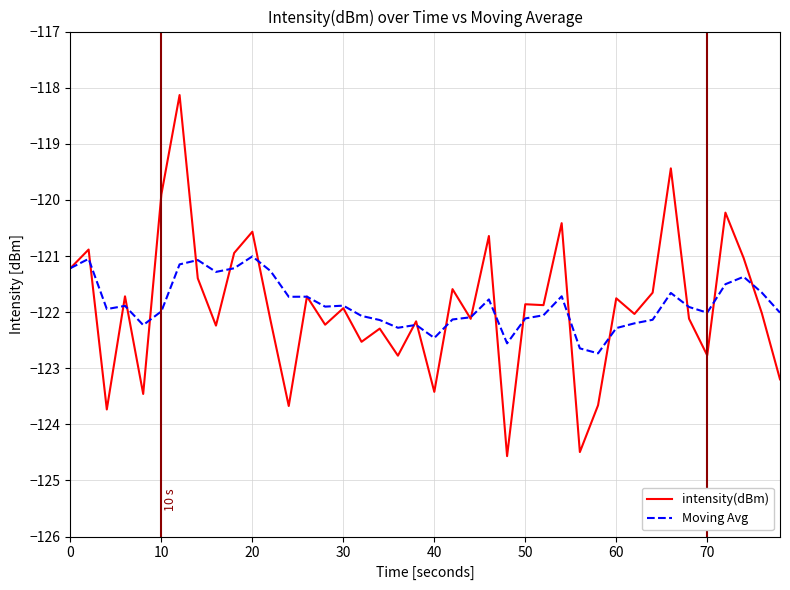

What is the greatest value displayed?

-118.1